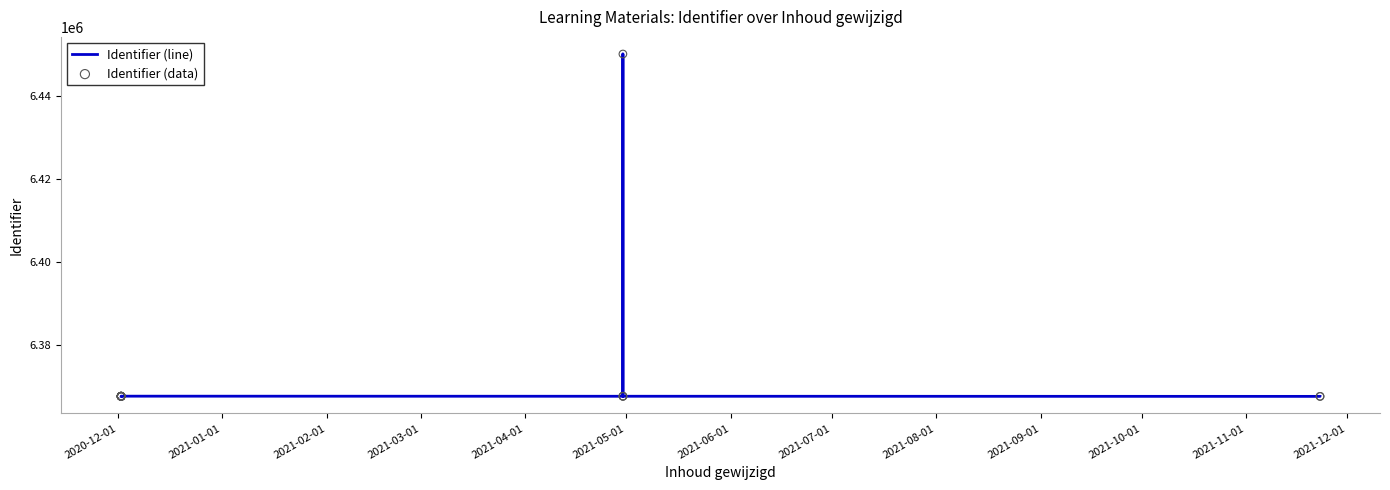

What are all the series names shown in the legend?

Identifier (line), Identifier (data)